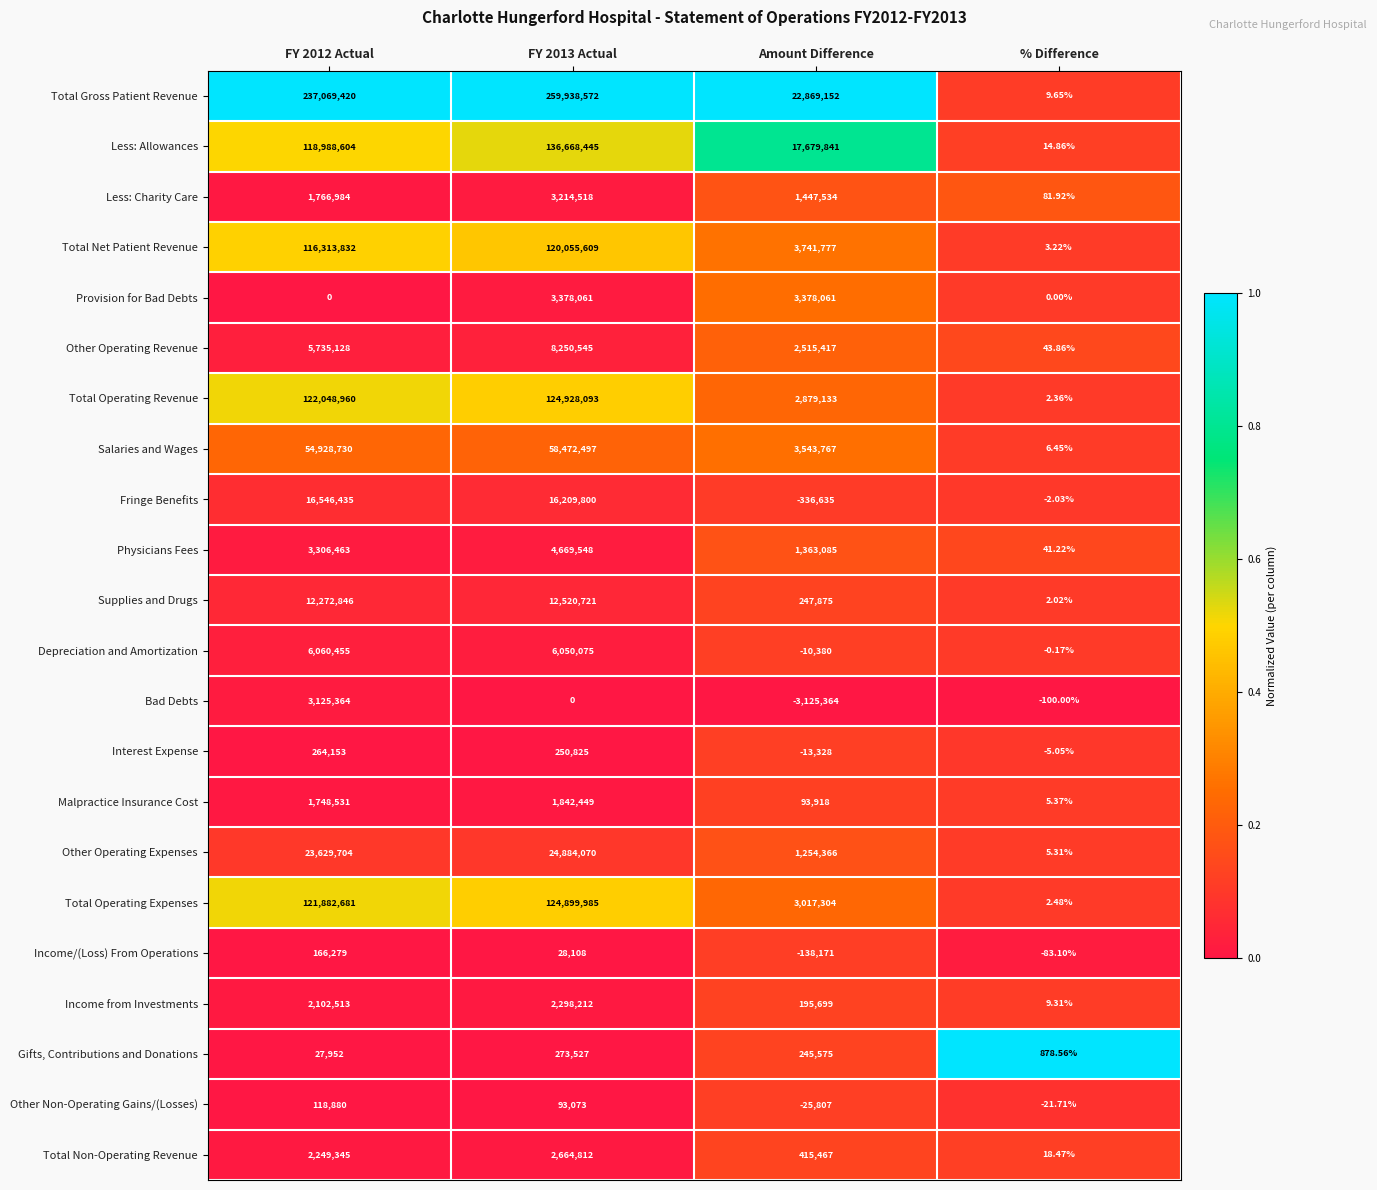

What is the difference between the highest and lowest values at FY 2012 Actual?

237069420.0